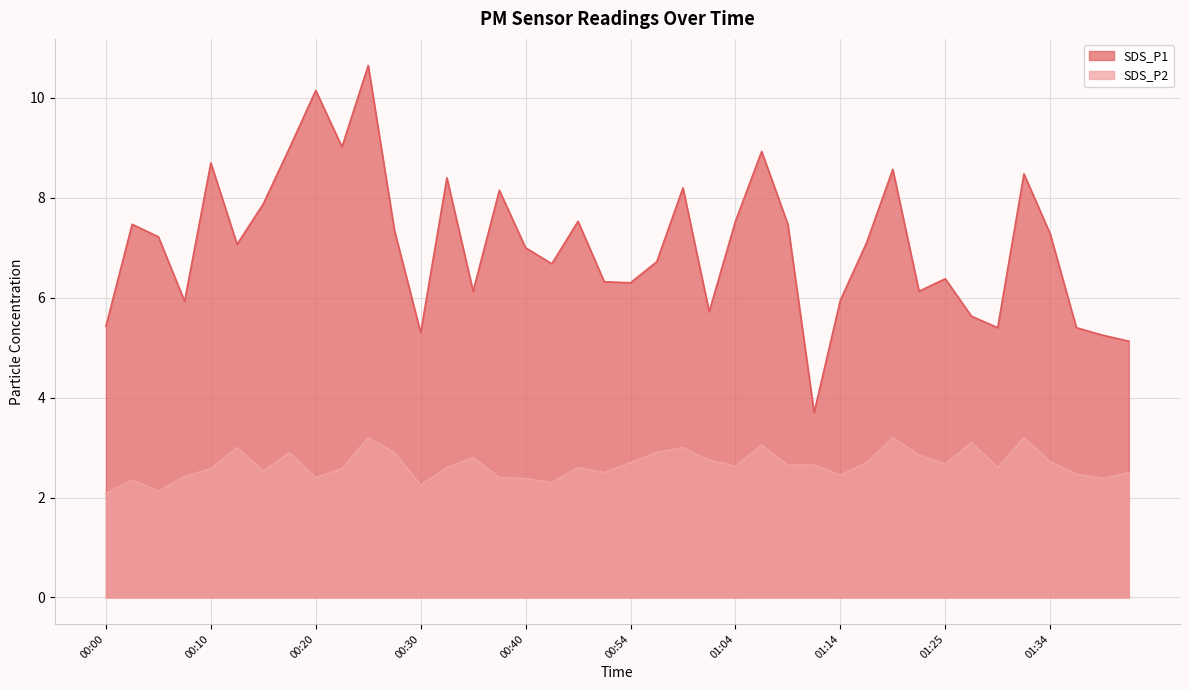

In SDS_P1, how many points are lower than both neighbors (excluding endpoints)?

11